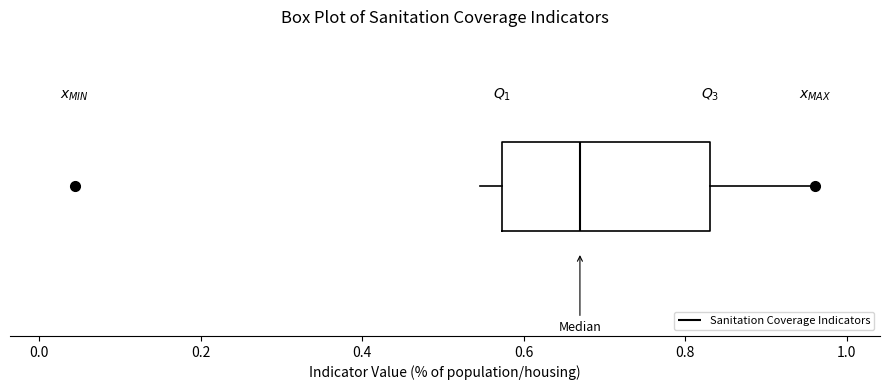

Read this box plot against the x-axis: the position of the median line, the range covered by the box, and the ends of both whiskers. The values are not printed on the chart, so give them approximately, as read against the axis.

median 0.66, box 0.58 to 0.84, whiskers 0.54 to 0.96